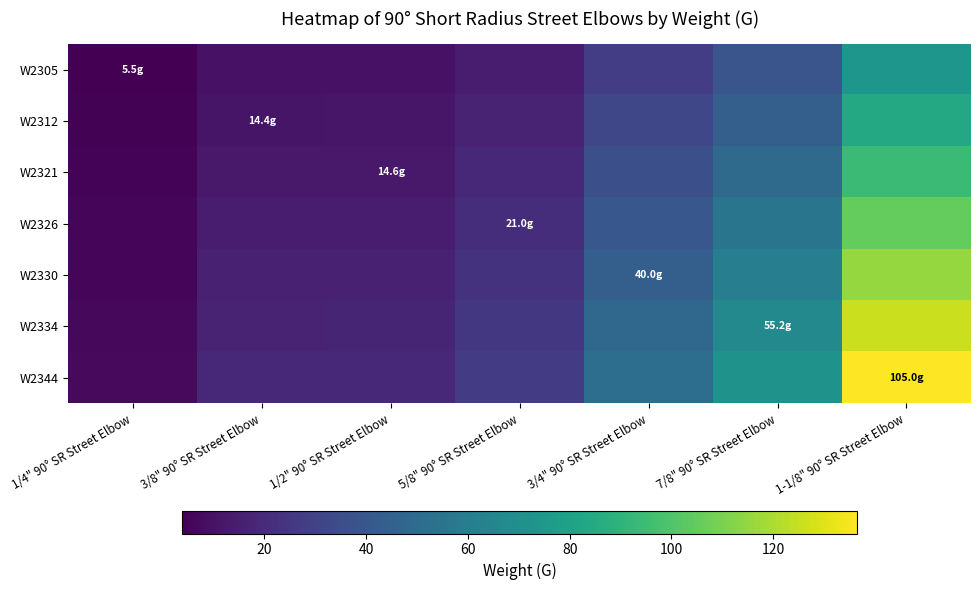

Reading right to left, what are all the values shown in this chart?

W2305: 1-1/8" 90° SR Street Elbow=73.5	7/8" 90° SR Street Elbow=38.6	3/4" 90° SR Street Elbow=28.0	5/8" 90° SR Street Elbow=14.7	1/2" 90° SR Street Elbow=10.2	3/8" 90° SR Street Elbow=10.1	1/4" 90° SR Street Elbow=3.8
W2312: 1-1/8" 90° SR Street Elbow=84.0	7/8" 90° SR Street Elbow=44.2	3/4" 90° SR Street Elbow=32.0	5/8" 90° SR Street Elbow=16.8	1/2" 90° SR Street Elbow=11.7	3/8" 90° SR Street Elbow=11.5	1/4" 90° SR Street Elbow=4.4
W2321: 1-1/8" 90° SR Street Elbow=94.5	7/8" 90° SR Street Elbow=49.7	3/4" 90° SR Street Elbow=36.0	5/8" 90° SR Street Elbow=18.9	1/2" 90° SR Street Elbow=13.1	3/8" 90° SR Street Elbow=13.0	1/4" 90° SR Street Elbow=4.9
W2326: 1-1/8" 90° SR Street Elbow=105.0	7/8" 90° SR Street Elbow=55.2	3/4" 90° SR Street Elbow=40.0	5/8" 90° SR Street Elbow=21.0	1/2" 90° SR Street Elbow=14.6	3/8" 90° SR Street Elbow=14.4	1/4" 90° SR Street Elbow=5.5
W2330: 1-1/8" 90° SR Street Elbow=115.5	7/8" 90° SR Street Elbow=60.7	3/4" 90° SR Street Elbow=44.0	5/8" 90° SR Street Elbow=23.1	1/2" 90° SR Street Elbow=16.1	3/8" 90° SR Street Elbow=15.8	1/4" 90° SR Street Elbow=6.0
W2334: 1-1/8" 90° SR Street Elbow=126.0	7/8" 90° SR Street Elbow=66.2	3/4" 90° SR Street Elbow=48.0	5/8" 90° SR Street Elbow=25.2	1/2" 90° SR Street Elbow=17.5	3/8" 90° SR Street Elbow=17.3	1/4" 90° SR Street Elbow=6.6
W2344: 1-1/8" 90° SR Street Elbow=136.5	7/8" 90° SR Street Elbow=71.8	3/4" 90° SR Street Elbow=52.0	5/8" 90° SR Street Elbow=27.3	1/2" 90° SR Street Elbow=19.0	3/8" 90° SR Street Elbow=18.7	1/4" 90° SR Street Elbow=7.1